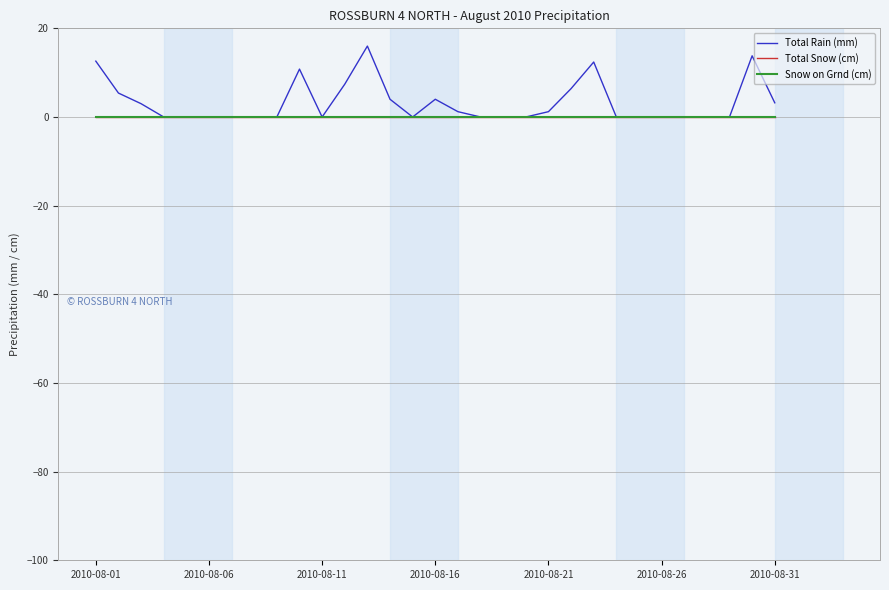

Which category has the lowest value in the Snow on Grnd (cm) series?

2010-08-01